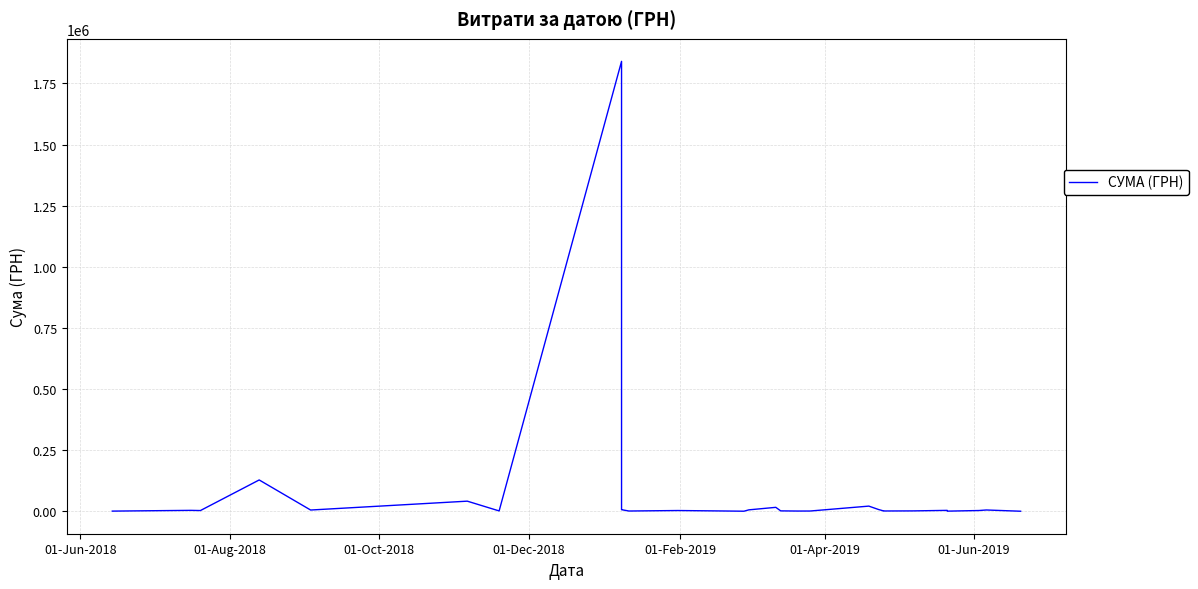

How many distinct data groups are displayed?

1